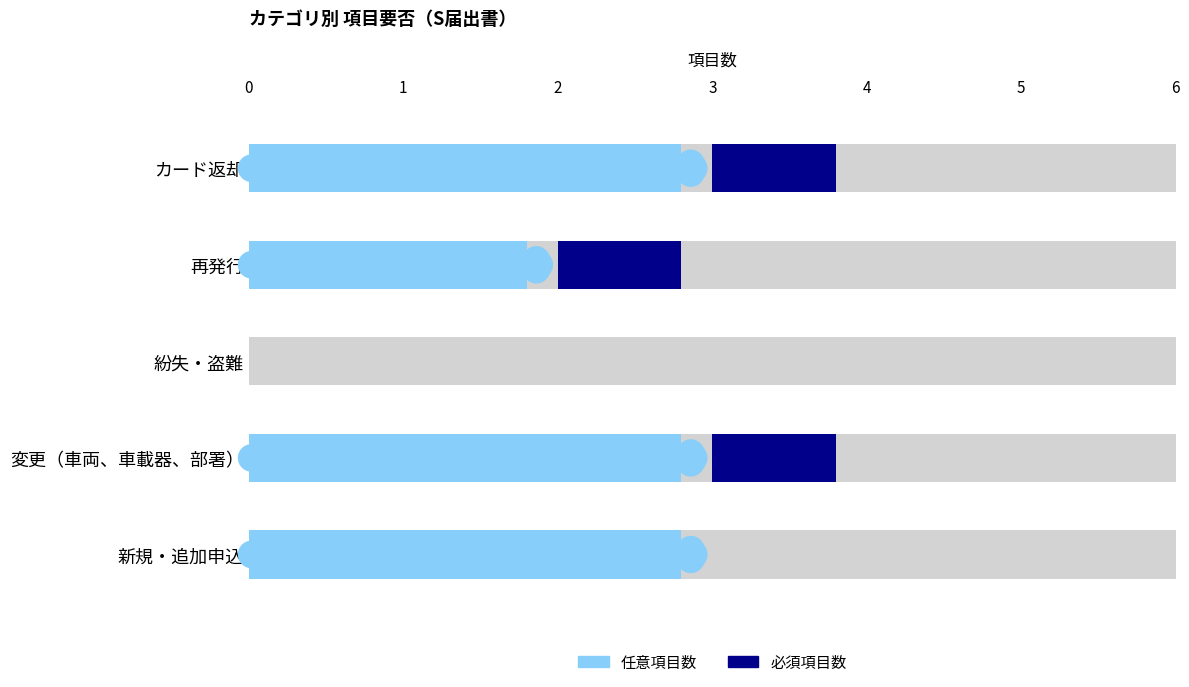

At which category is the sum across all series the highest?

変更（車両、車載器、部署）